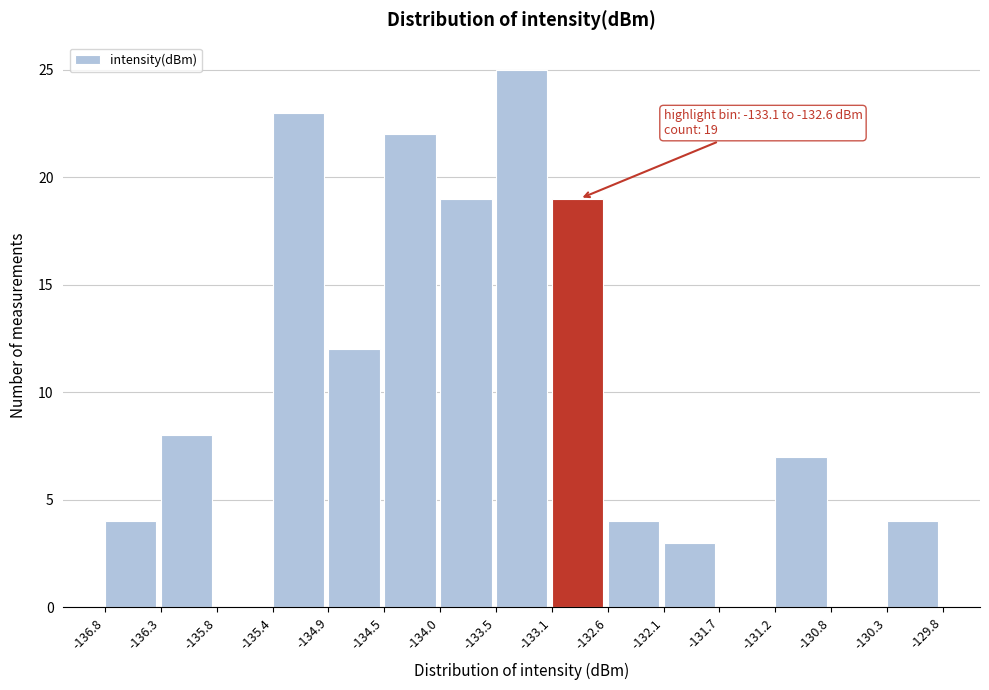

Which range on the x-axis has the tallest bar?

-133.5 to -133.1